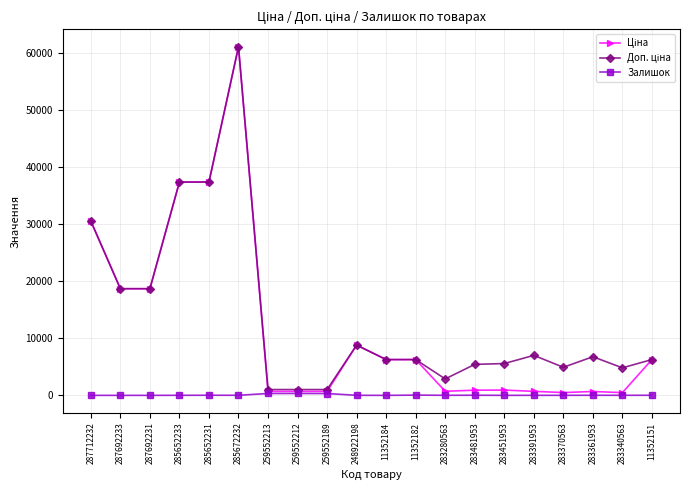

True or false: Залишок has a value of 330.0 at 259552213.

True